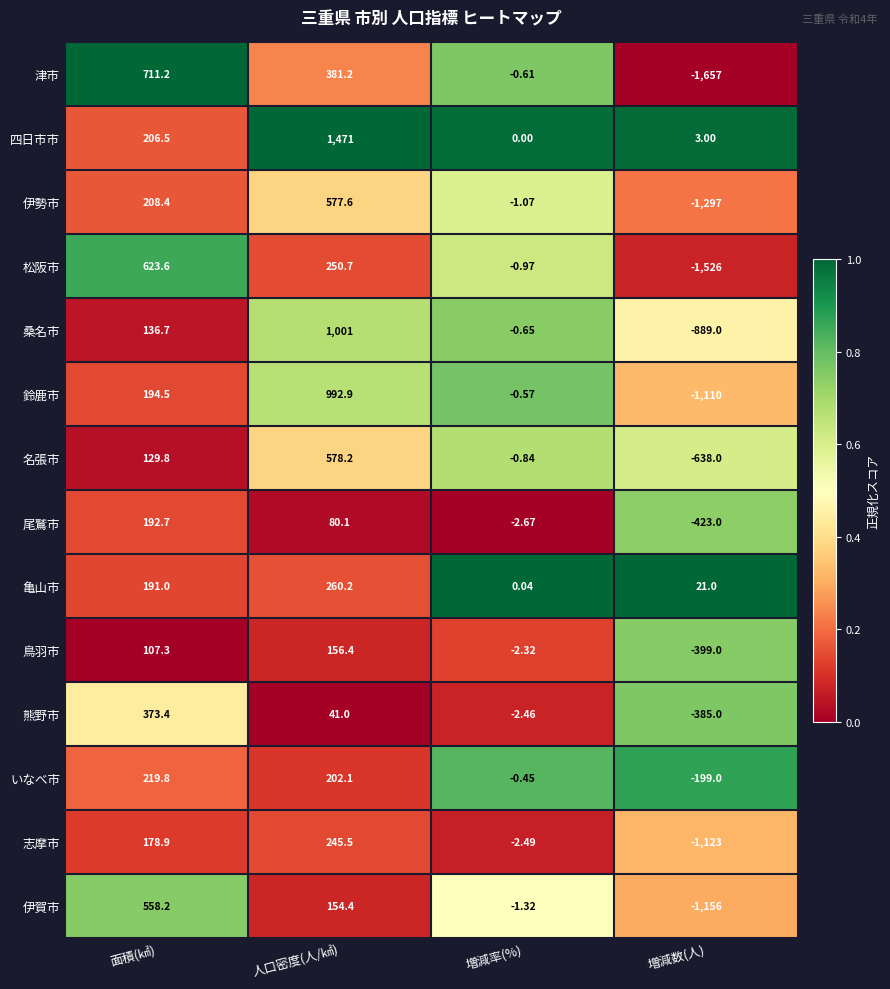

How many distinct data groups are displayed?

14